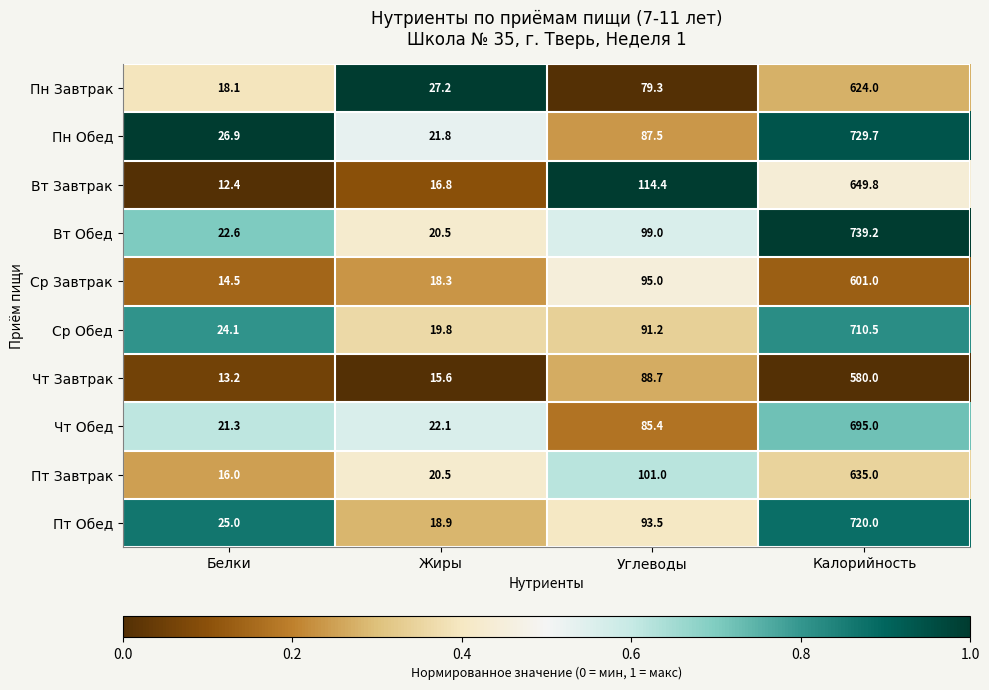

List the series in order of their peak value, lowest first.

Чт Завтрак, Ср Завтрак, Пн Завтрак, Пт Завтрак, Вт Завтрак, Чт Обед, Ср Обед, Пт Обед, Пн Обед, Вт Обед